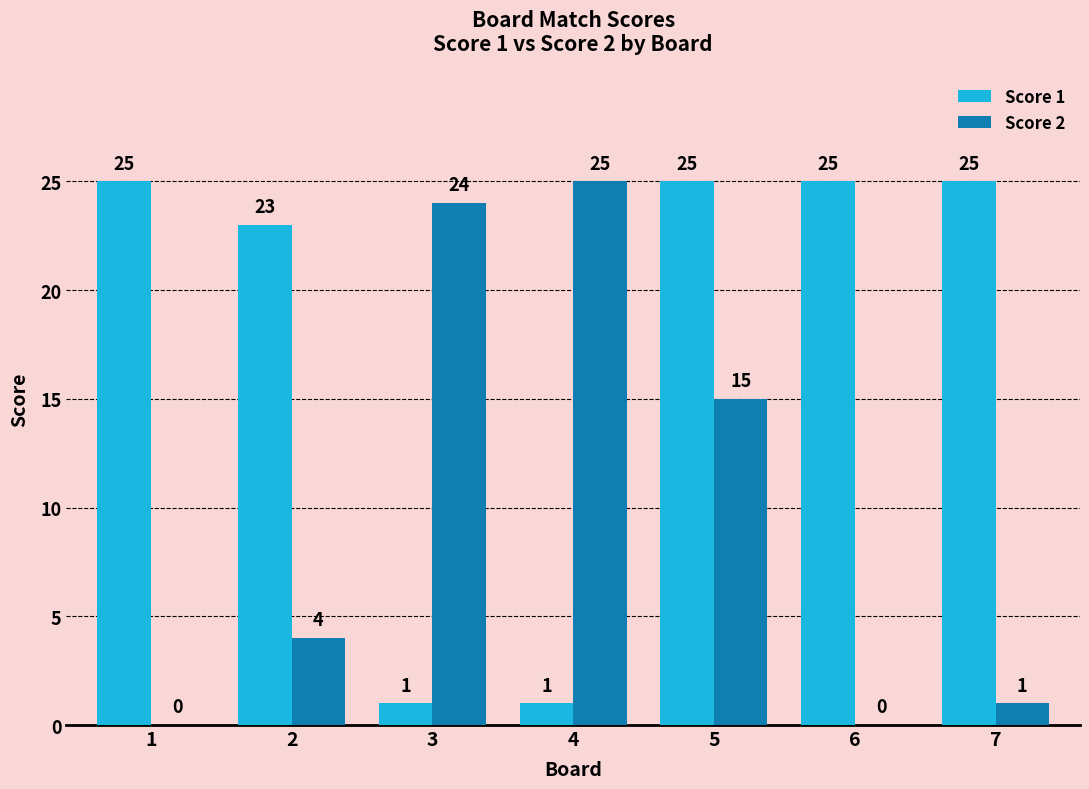

The Score 1 series shows 0 at 4. True or false?

False